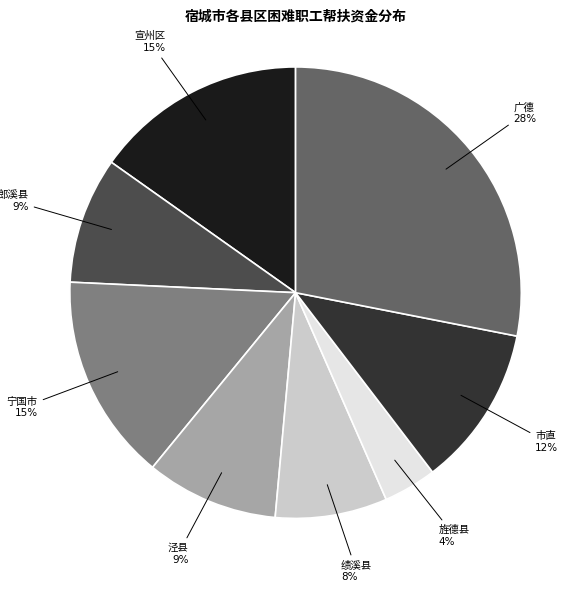

How many segments does this pie chart have?

8